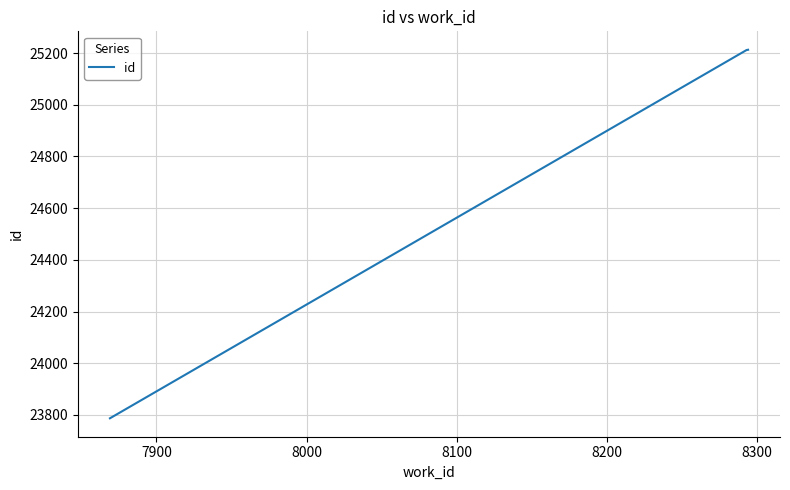

What is the sum of all values?

74212